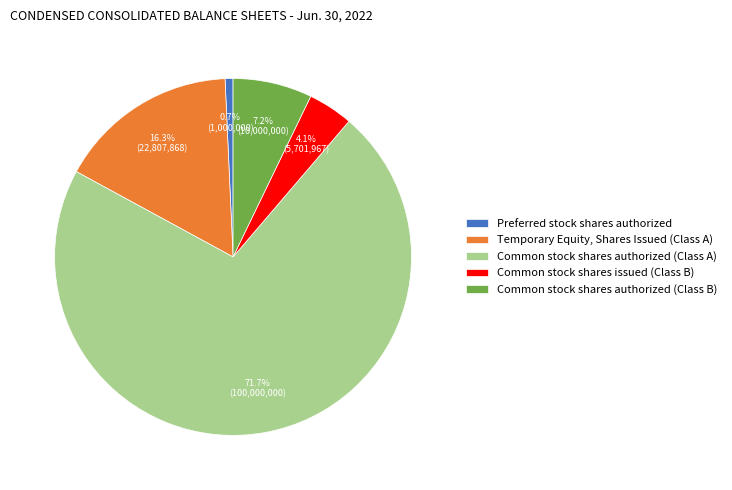

Which slice is the largest?

Common stock shares authorized (Class A)